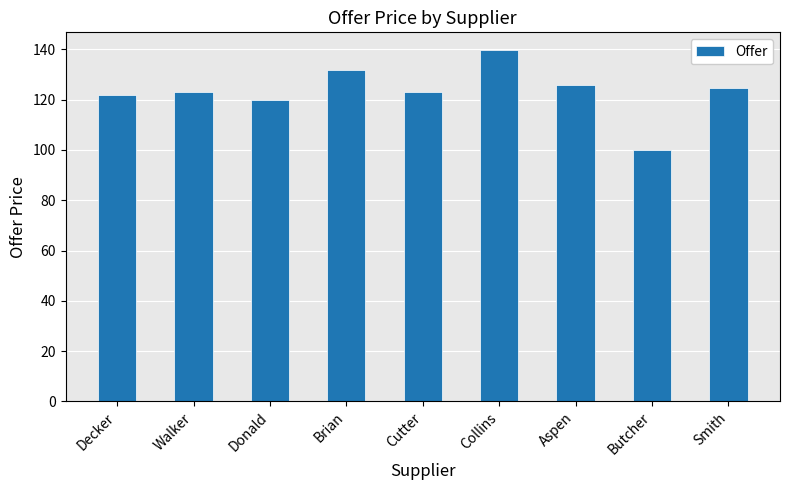

Reading left to right, list all the values displayed in this chart.

Decker=122.0	Walker=123.0	Donald=120.0	Brian=131.9	Cutter=123.0	Collins=139.8	Aspen=125.7	Butcher=100.0	Smith=124.5